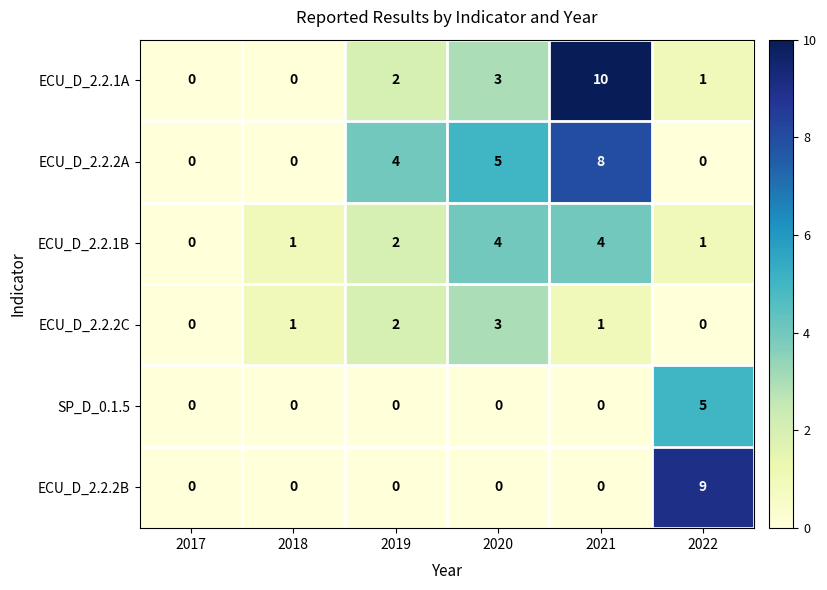

How many distinct data groups are displayed?

6